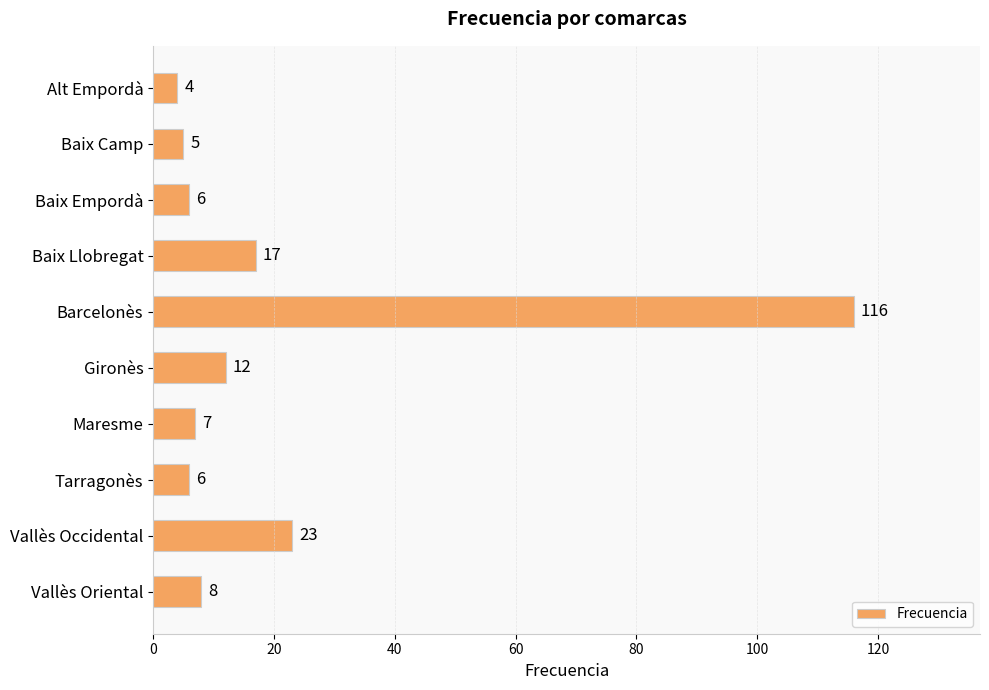

What position from the bottom is Vallès Occidental?

2